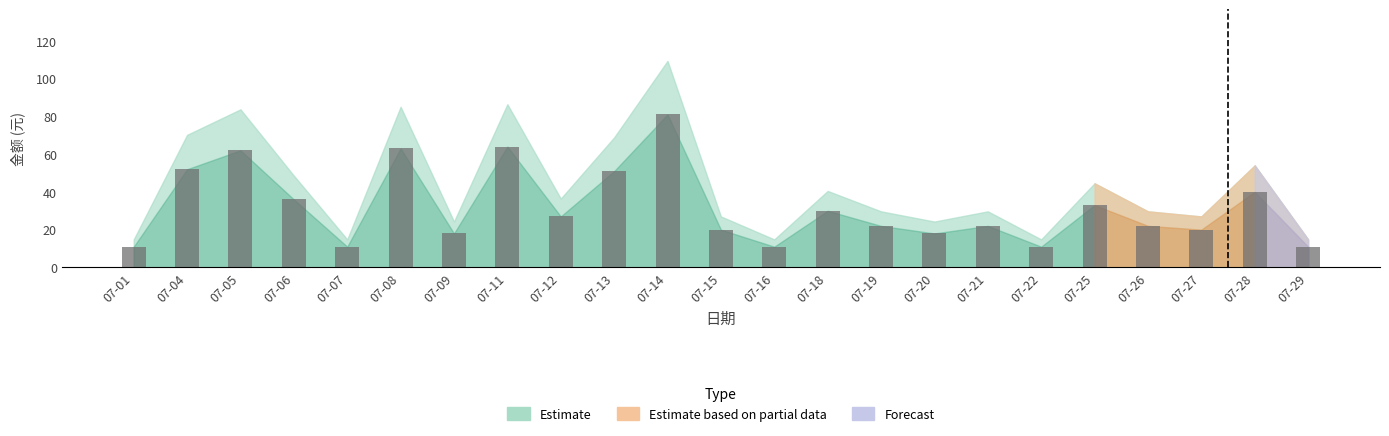

What is the ratio of the value at 07-26 to the value at 07-11?

0.3